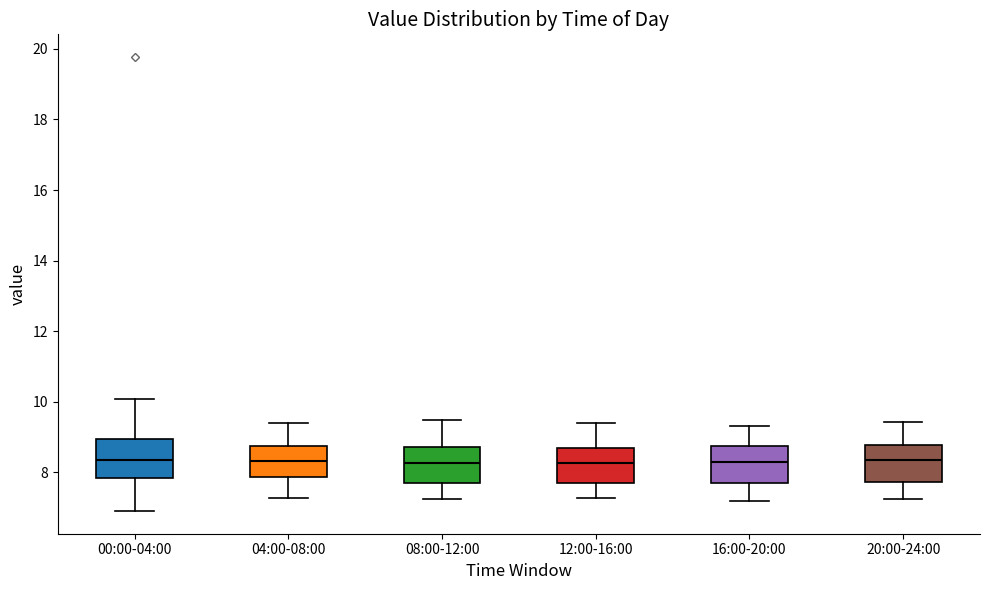

Reading left to right, transcribe this box plot: for each box, give where its median line is, the range the box spans, and where its two whiskers end, as read against the y-axis. The values are not printed on the chart, so give them approximately, as read against the axis.

00:00-04:00: median 8.4, box 7.8 to 9.0, whiskers 7.0 to 10.0
04:00-08:00: median 8.4, box 7.8 to 8.8, whiskers 7.2 to 9.4
08:00-12:00: median 8.2, box 7.6 to 8.8, whiskers 7.2 to 9.4
12:00-16:00: median 8.2, box 7.6 to 8.6, whiskers 7.2 to 9.4
16:00-20:00: median 8.2, box 7.6 to 8.8, whiskers 7.2 to 9.4
20:00-24:00: median 8.4, box 7.8 to 8.8, whiskers 7.2 to 9.4